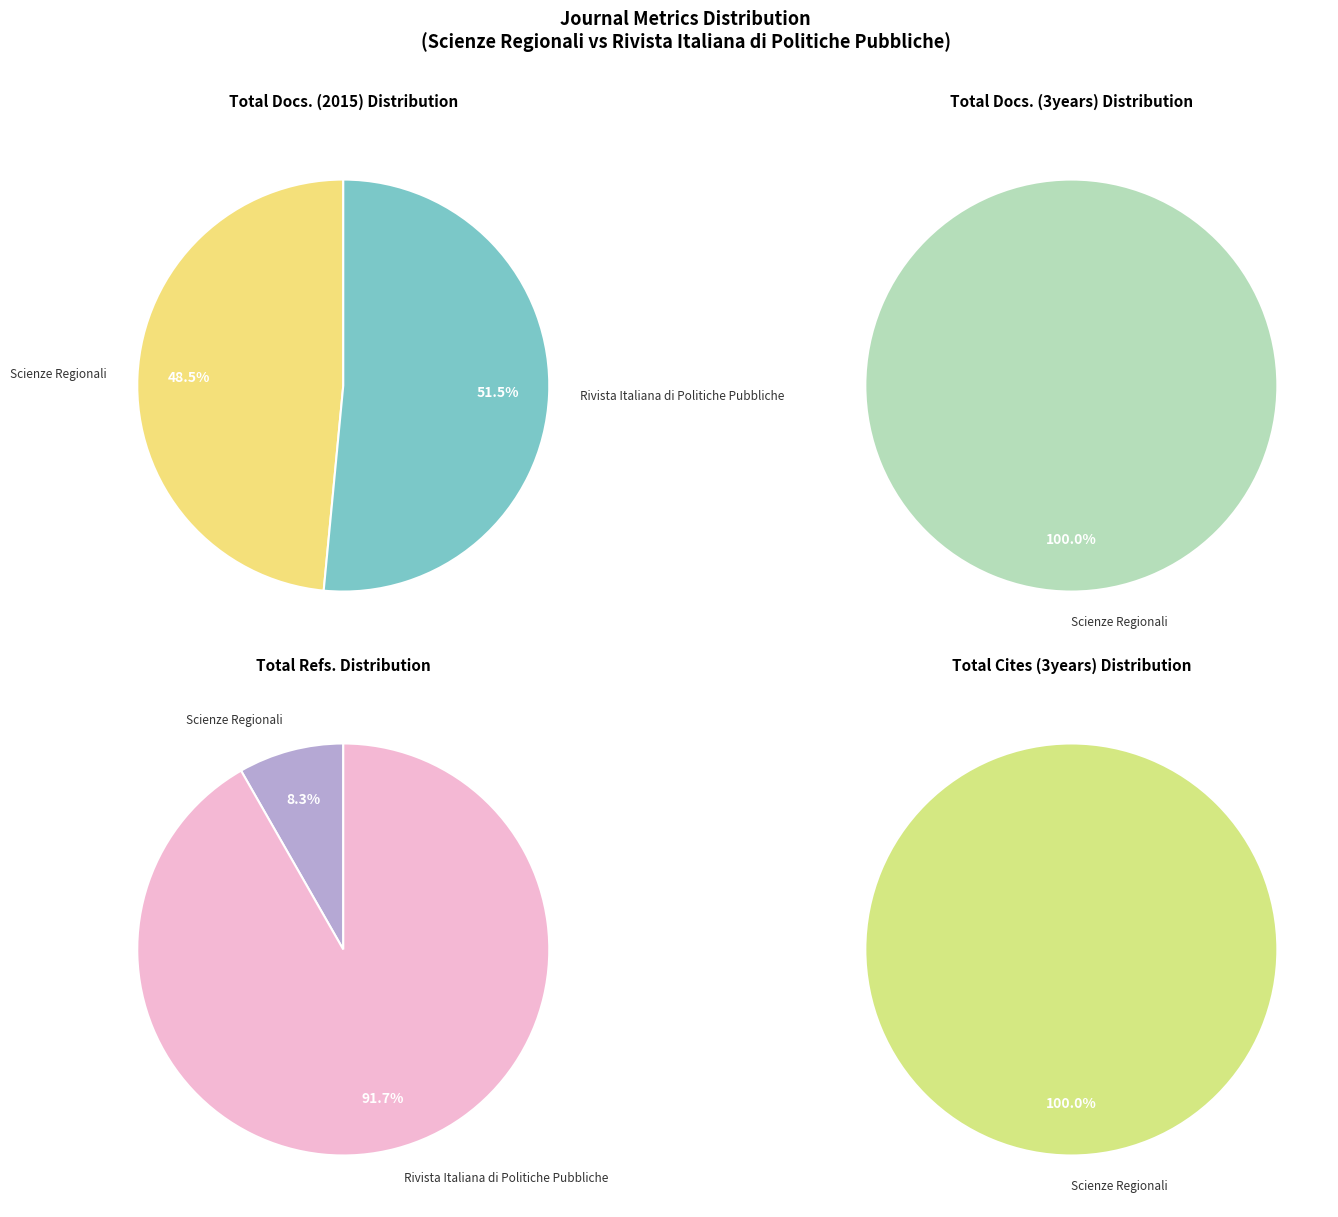

What is the majority slice?

Rivista Italiana di Politiche Pubbliche